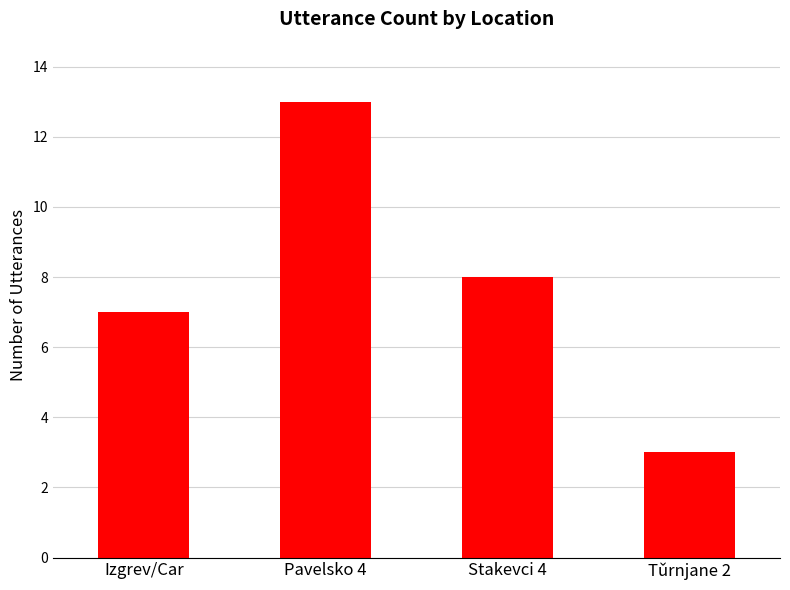

What is the sum of all values?

31